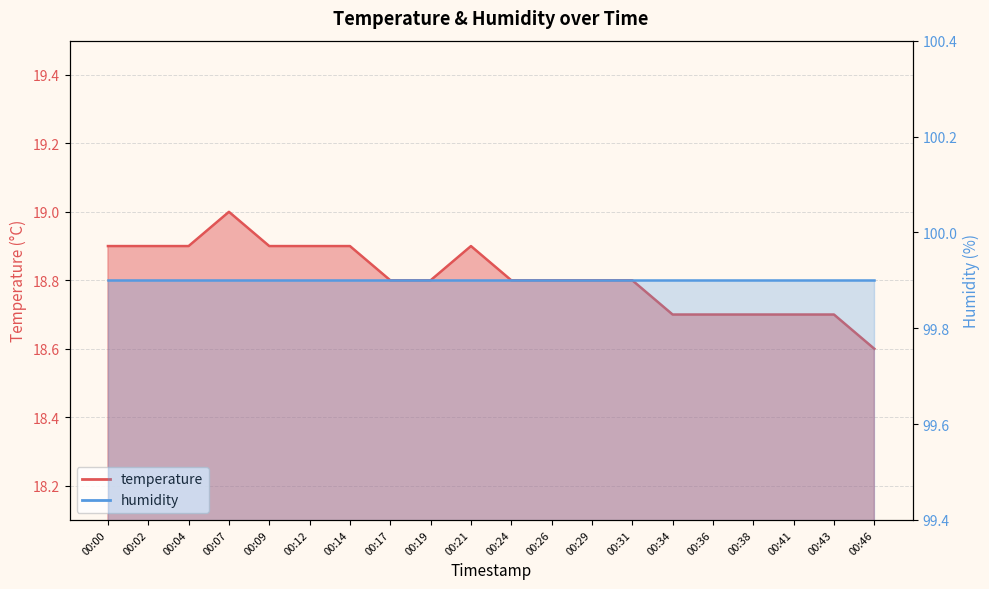

List the series in order of their overall mean, highest first.

humidity, temperature